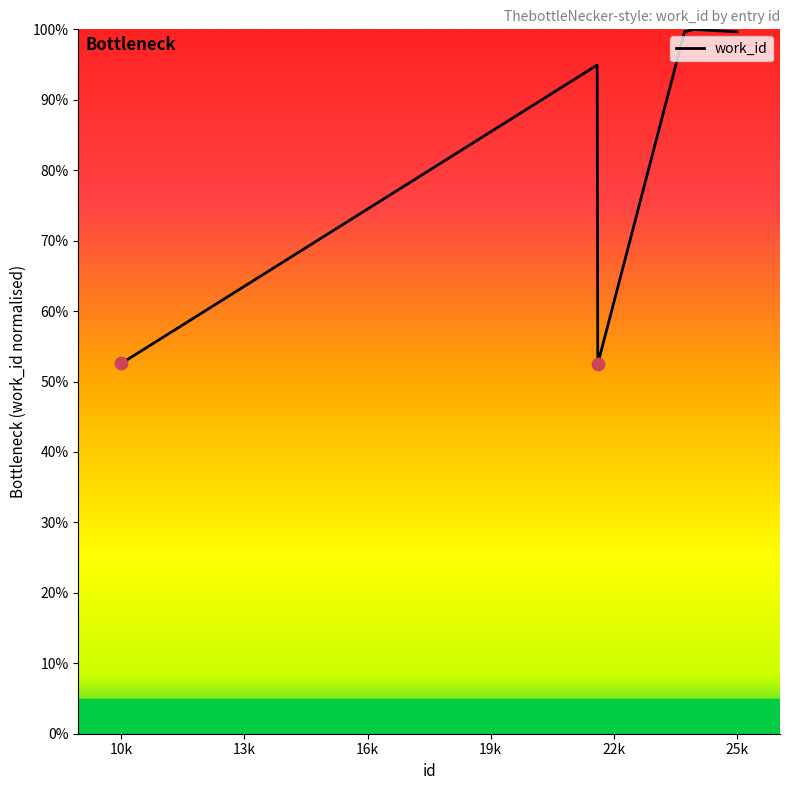

What is the difference between the maximum and minimum values?

47.5